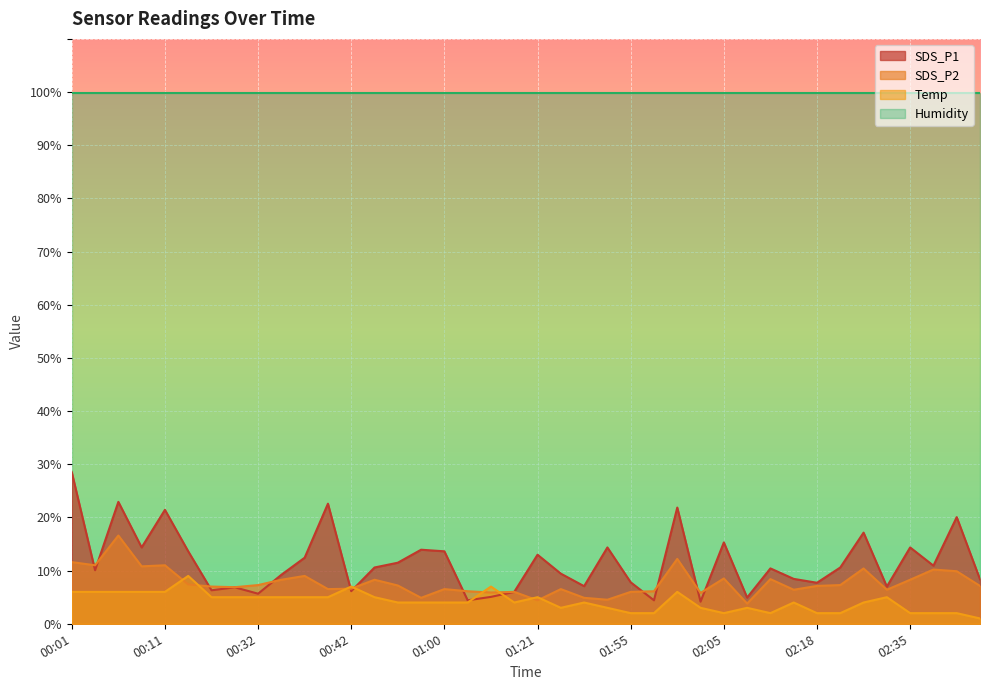

Reading right to left, what are all the values shown in this chart?

SDS_P1: 8.4	20.1	10.9	14.4	7.0	17.1	10.6	7.7	8.4	10.4	4.9	15.3	4.2	21.9	4.4	7.8	14.4	7.1	9.4	13.0	6.0	5.1	4.4	13.6	13.9	11.5	10.6	6.1	22.6	12.4	9.2	5.7	6.9	6.3	13.6	21.4	14.4	22.9	10.1	28.5
SDS_P2: 7.1	9.9	10.2	8.3	6.4	10.4	7.3	7.1	6.4	8.4	3.8	8.5	5.8	12.2	6.1	6.0	4.5	4.9	6.5	4.4	6.0	5.9	6.1	6.5	4.9	7.2	8.3	6.6	6.5	9.0	8.3	7.3	6.9	7.0	7.4	11.0	10.8	16.6	11.0	11.6
Temp: 1.0	2.0	2.0	2.0	5.0	4.0	2.0	2.0	4.0	2.0	3.0	2.0	3.0	6.0	2.0	2.0	3.0	4.0	3.0	5.0	4.0	7.0	4.0	4.0	4.0	4.0	5.0	7.0	5.0	5.0	5.0	5.0	5.0	5.0	9.0	6.0	6.0	6.0	6.0	6.0